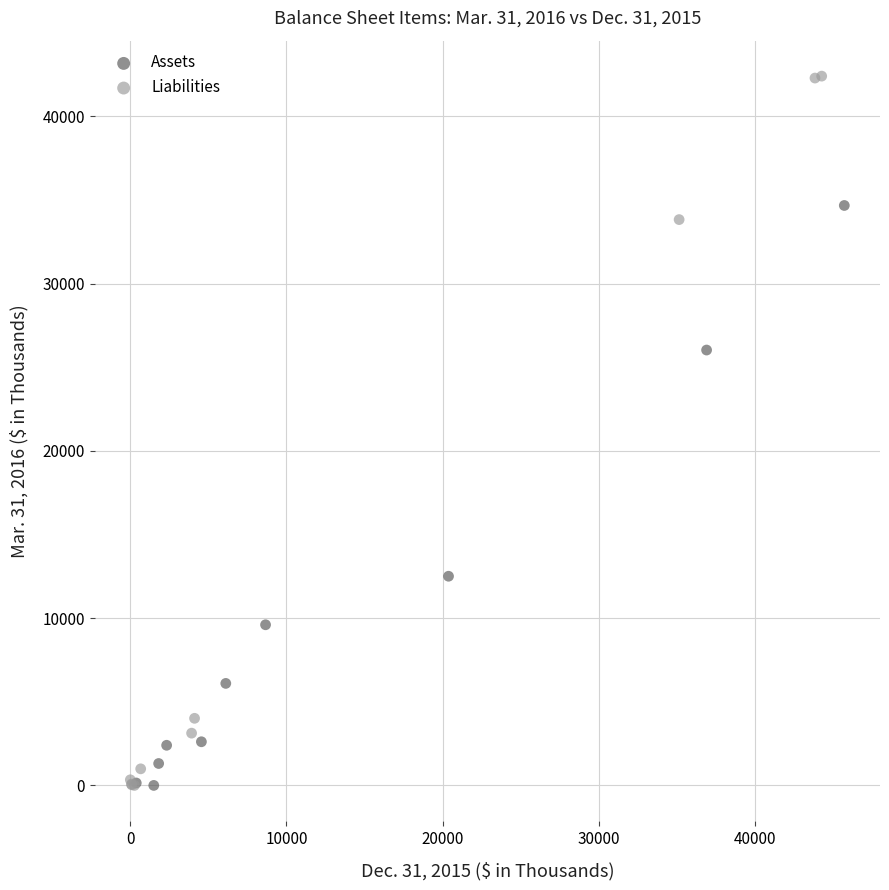

Which series contains the highest Y value?

Liabilities